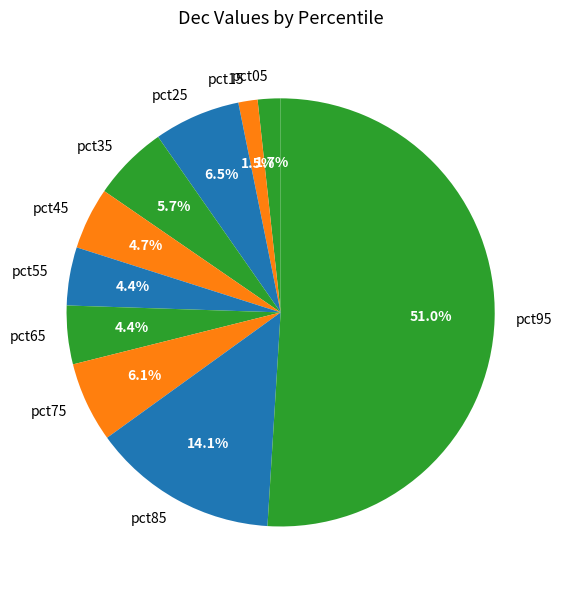

Count the number of slices in the pie.

10